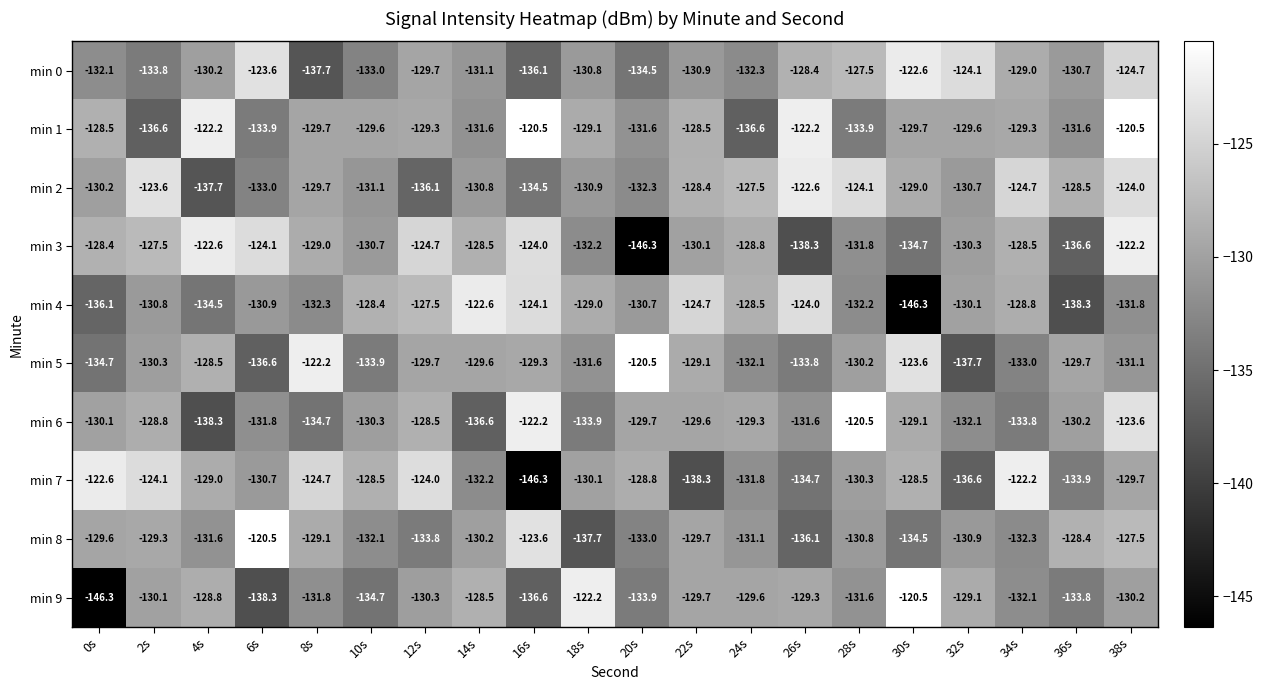

Which series changed the most between 26s and 30s?

min 4